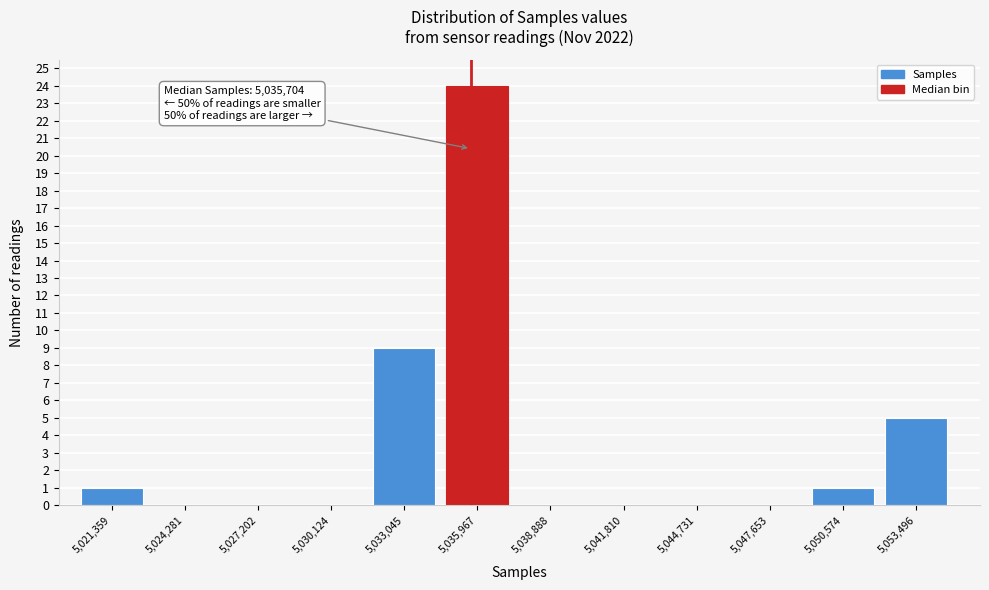

Over which range of the x-axis is the bar tallest?

5034500 to 5037500